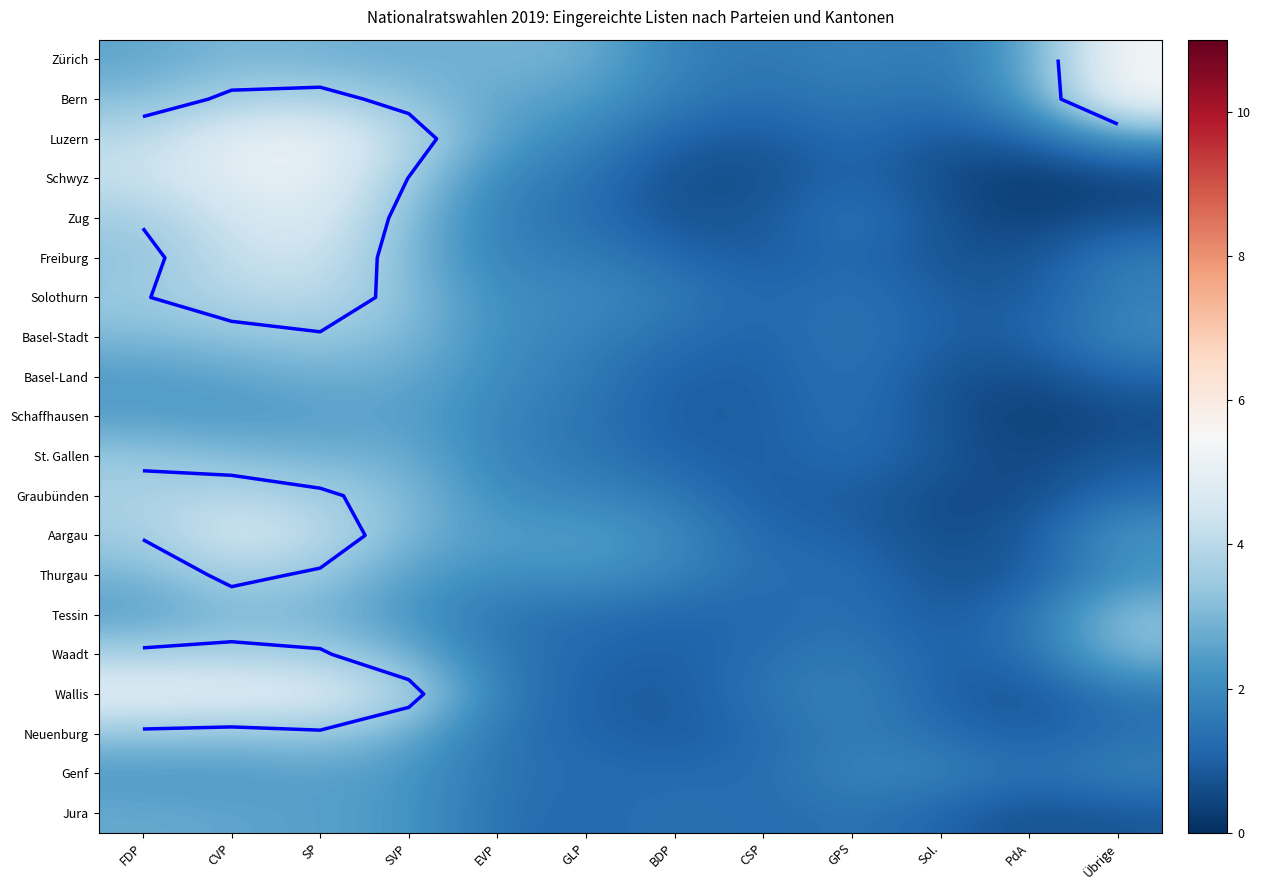

The value of Graubünden at SP is 3.6. True or false?

True